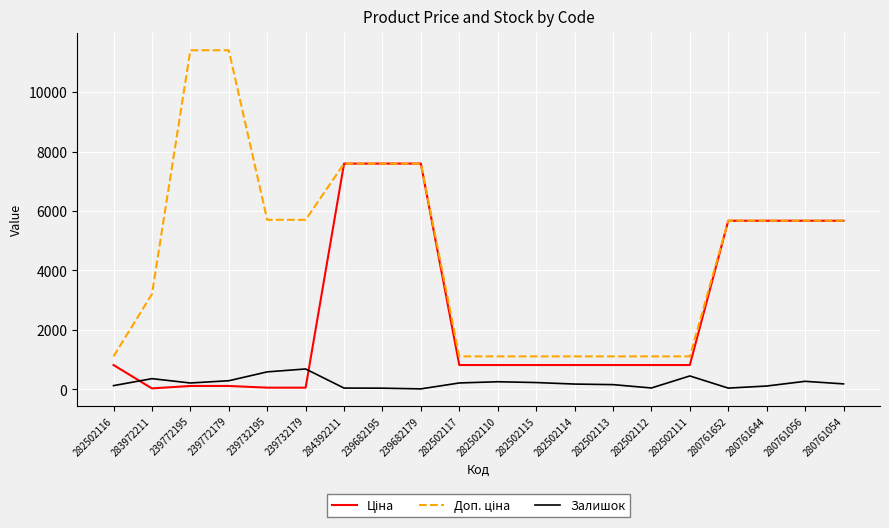

How many lines are shown in the chart?

3